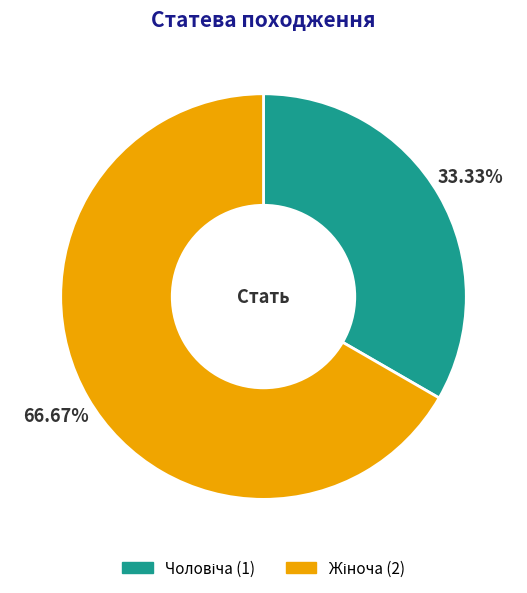

Rank the categories by value from highest to lowest.

Жіноча, Чоловіча